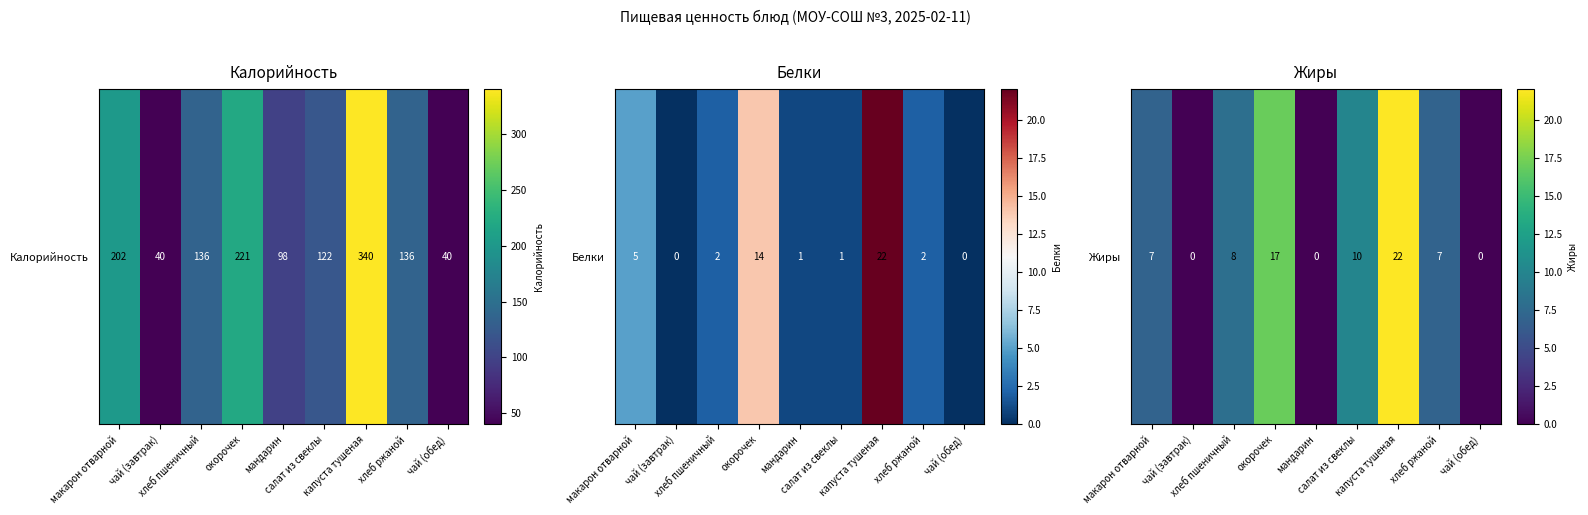

Rank the categories by value from highest to lowest.

капуста тушеная, окорочек, салат из свеклы, хлеб пшеничный, макарон отварной, хлеб ржаной, чай (завтрак), мандарин, чай (обед)